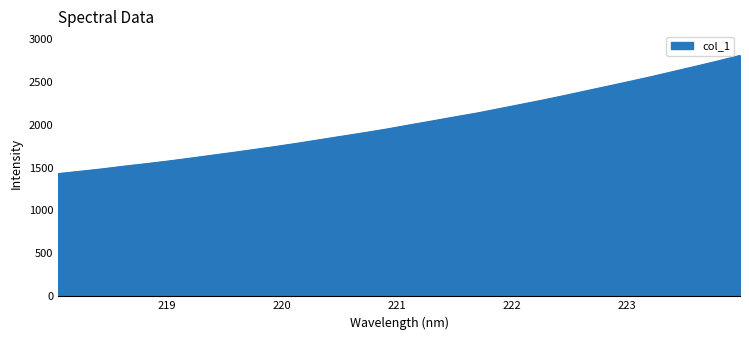

What is the average value?

2025.4